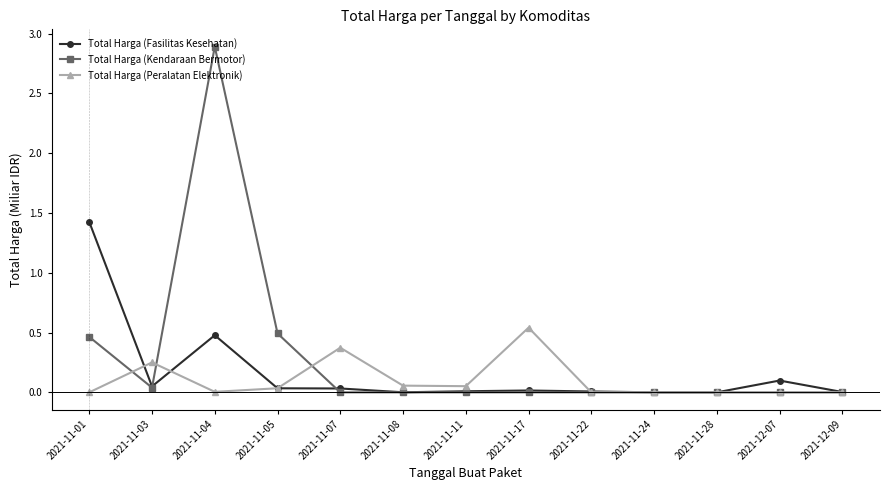

How many series are shown in this chart?

3